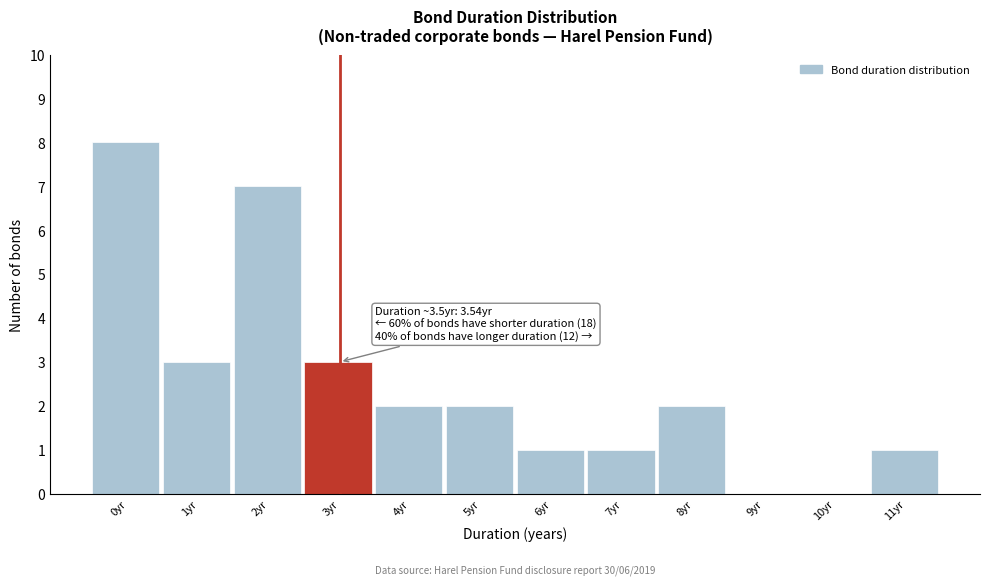

Reading right to left, extract all data points from this chart.

11yr=1	10yr=0	9yr=0	8yr=2	7yr=1	6yr=1	5yr=2	4yr=2	3yr=3	2yr=7	1yr=3	0yr=8